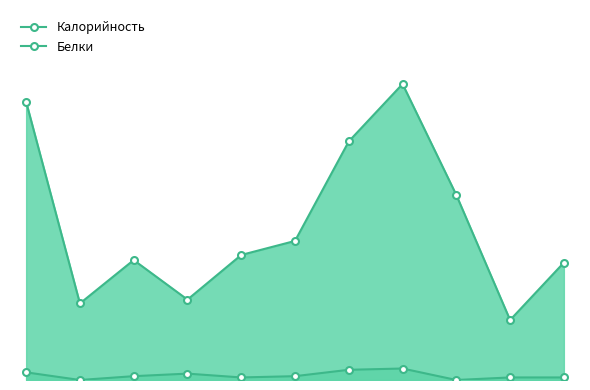

Rank the series at 5 from lowest to highest value.

Белки, Калорийность